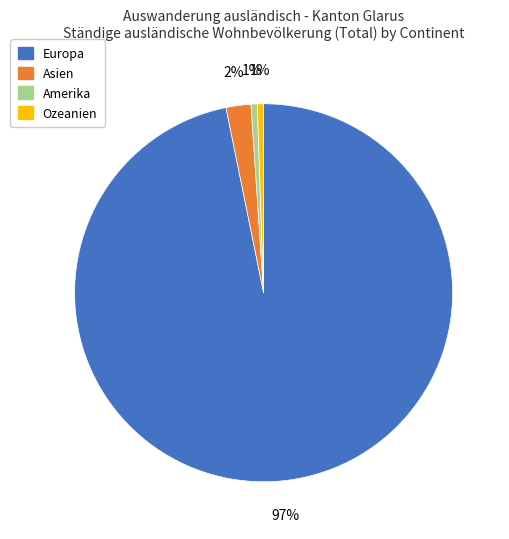

Is there a majority slice in this chart?

Yes